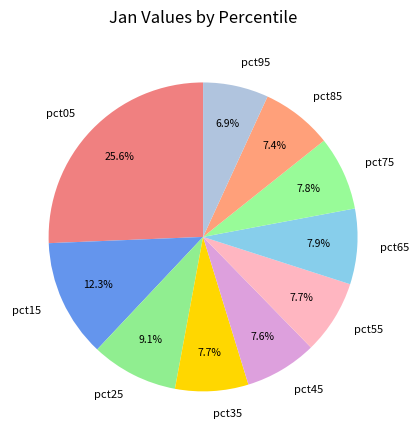

Is it true that pct45 is 8% of the pie?

True